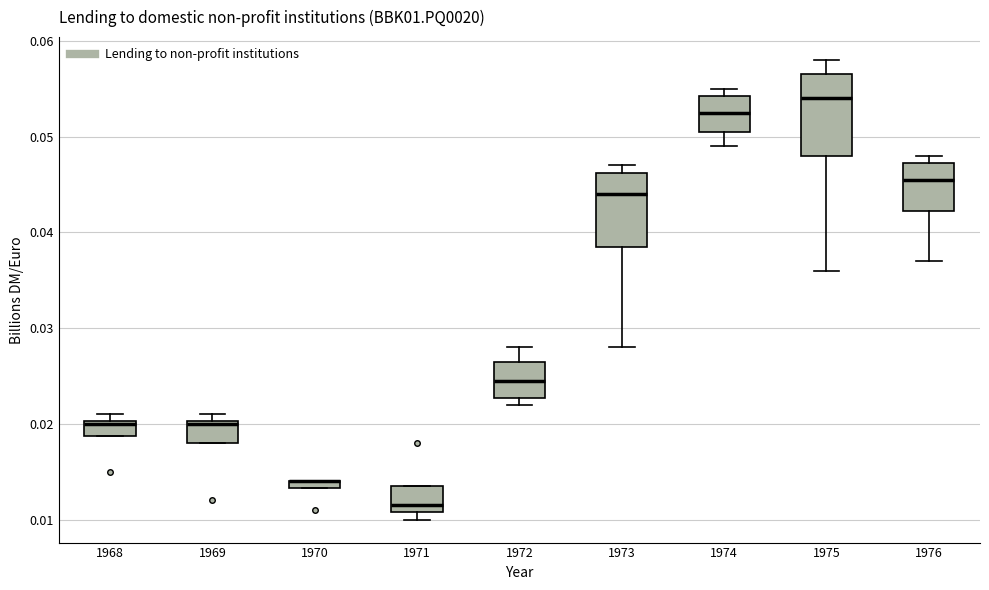

Where is the lower edge of the box at x = 1970 on the y-axis? The values are not printed on the chart, so give them approximately, as read against the axis.

0.013